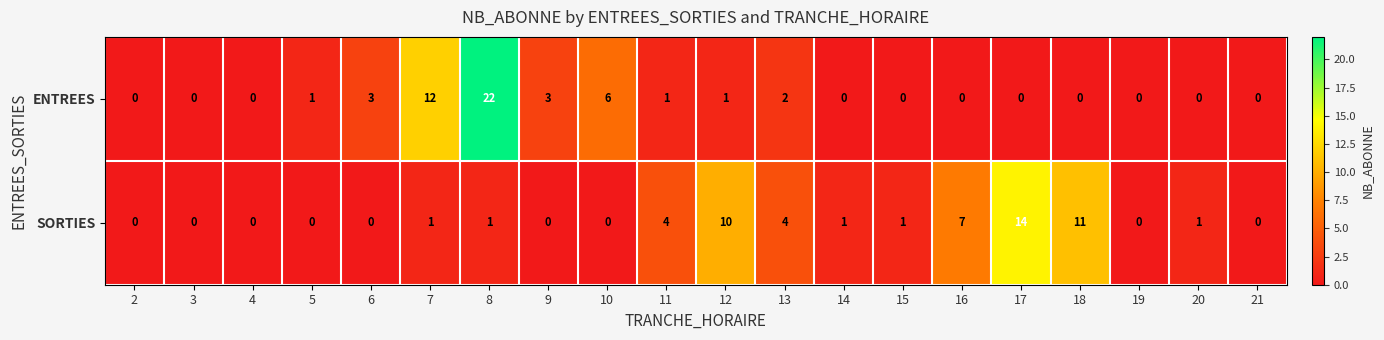

The ENTREES series shows 0 at 21. True or false?

True